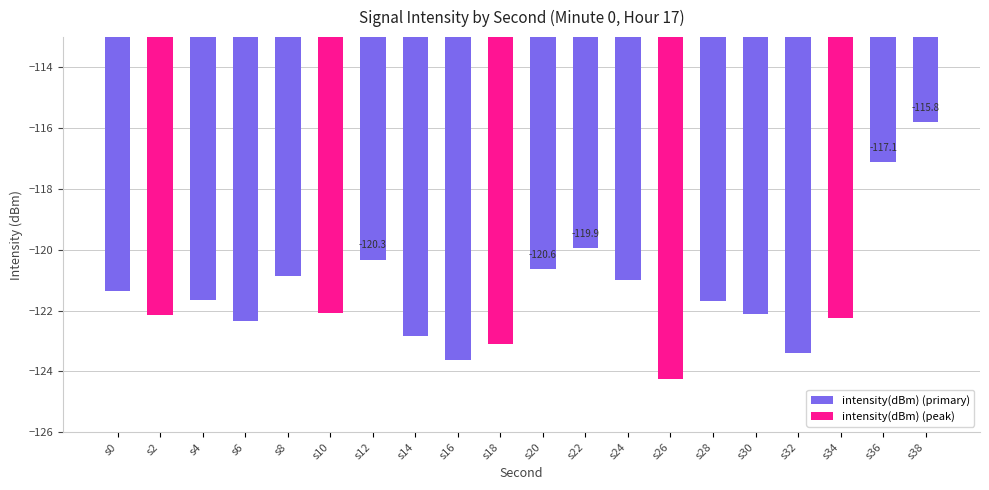

What is the greatest value displayed?

-115.8